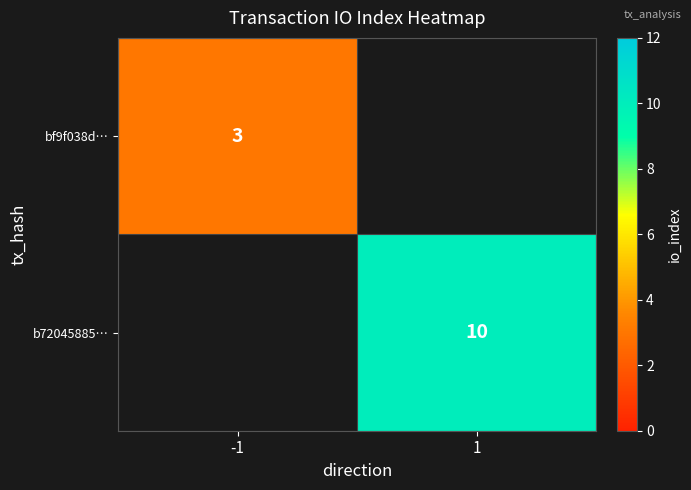

The bf9f038d… series shows 5 at -1. True or false?

False